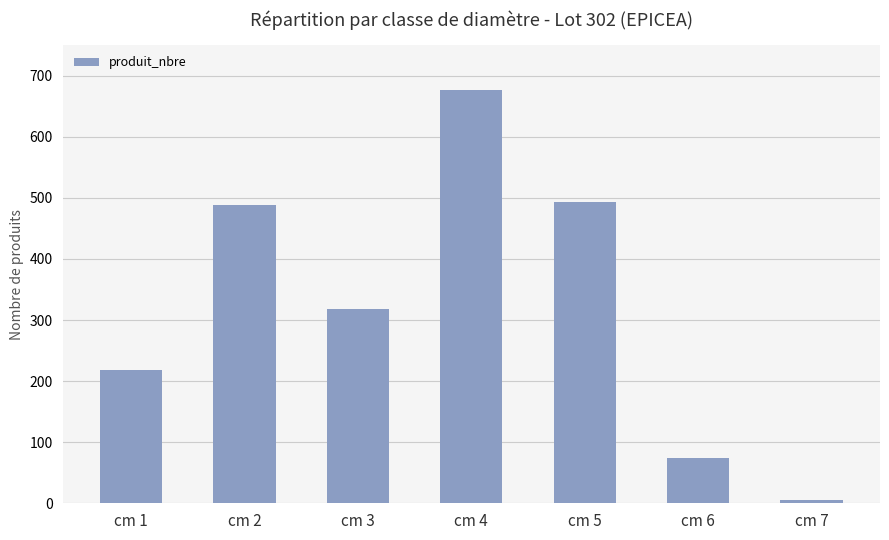

True or false: the data shows 167 at cm 4.

False